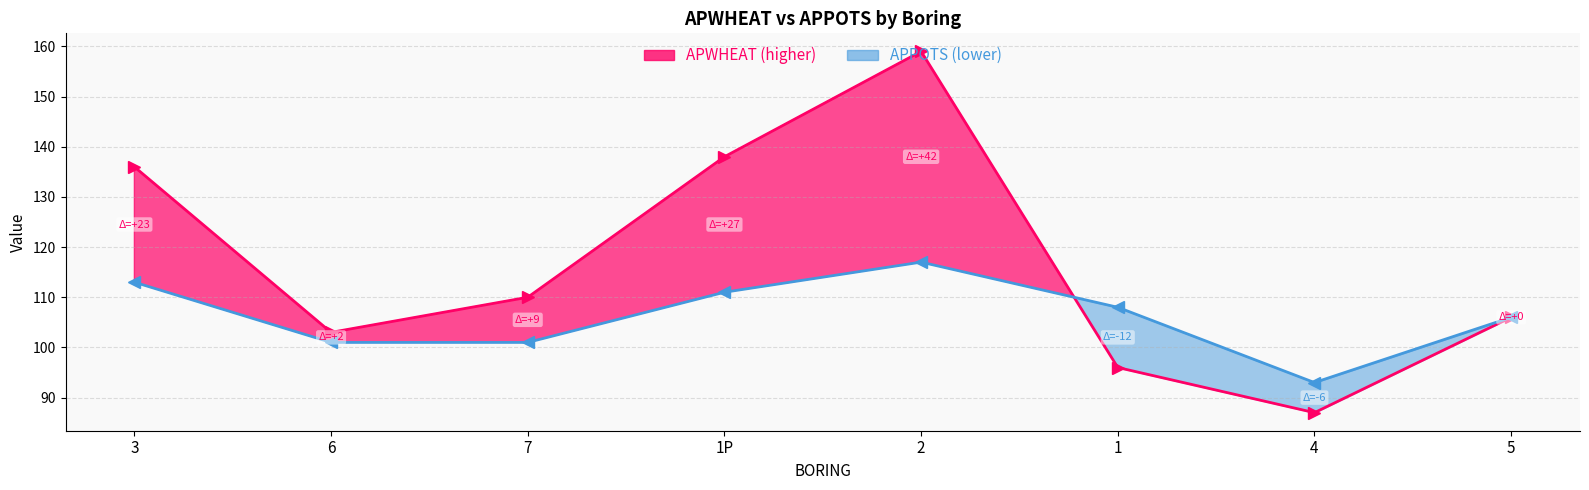

At which label is APPOTS line closest to 105?

5